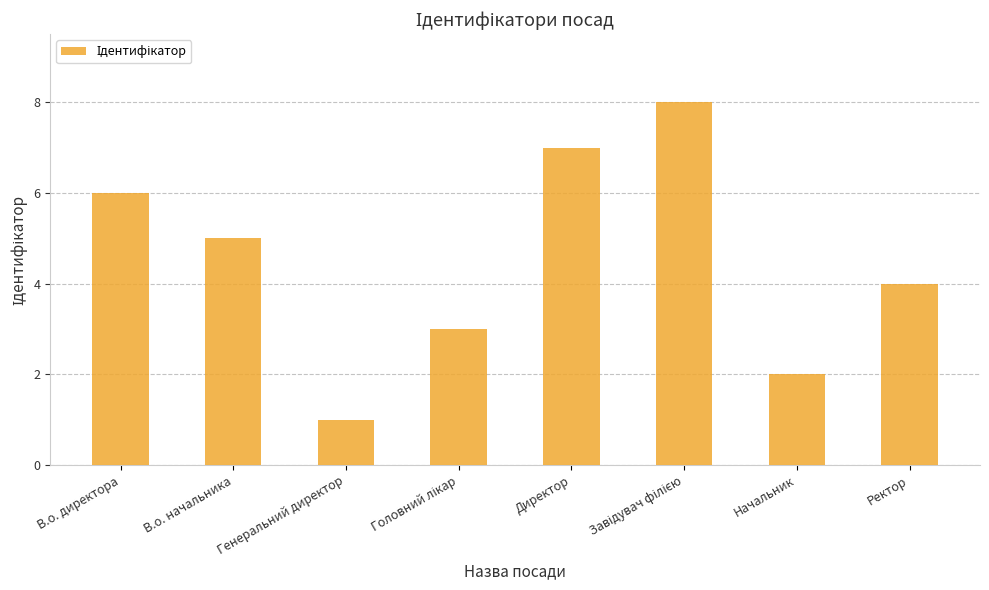

Count the values in the range 3 to 7.

5